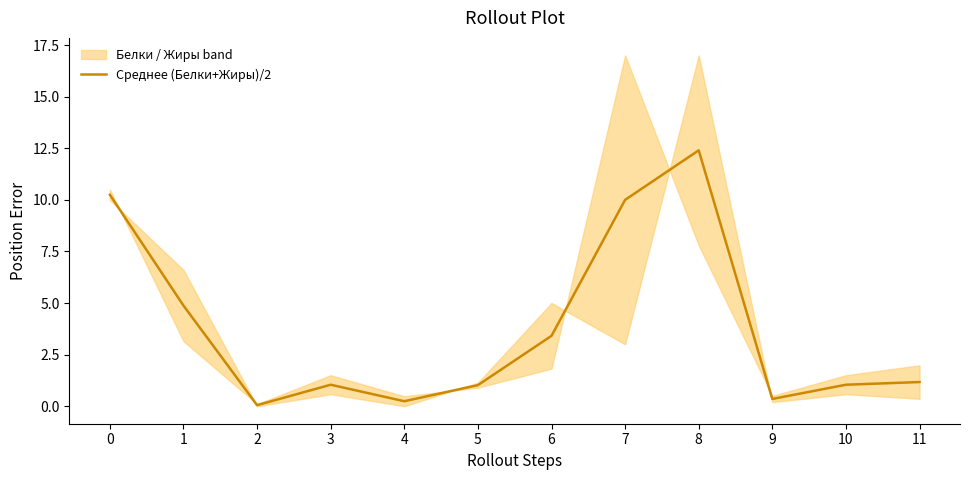

Approximately how many times larger is the value at 7 compared to 0?

1.0